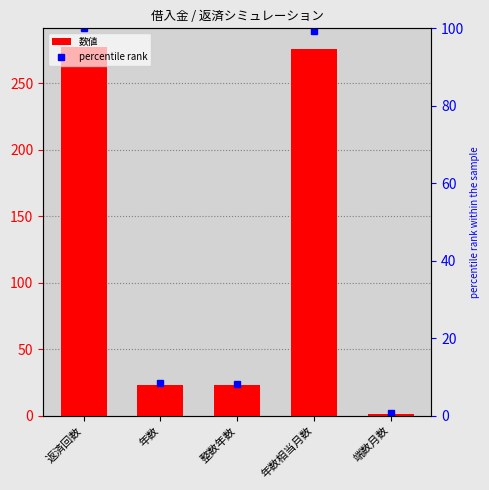

Are the bars grouped side by side (vs. stacked)?

Yes